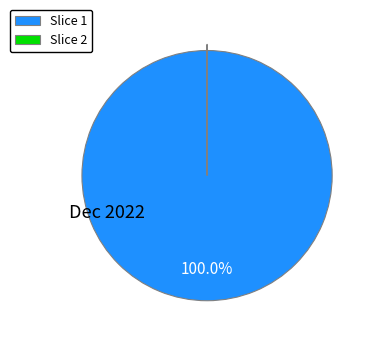

Which slice is the largest?

Slice 1